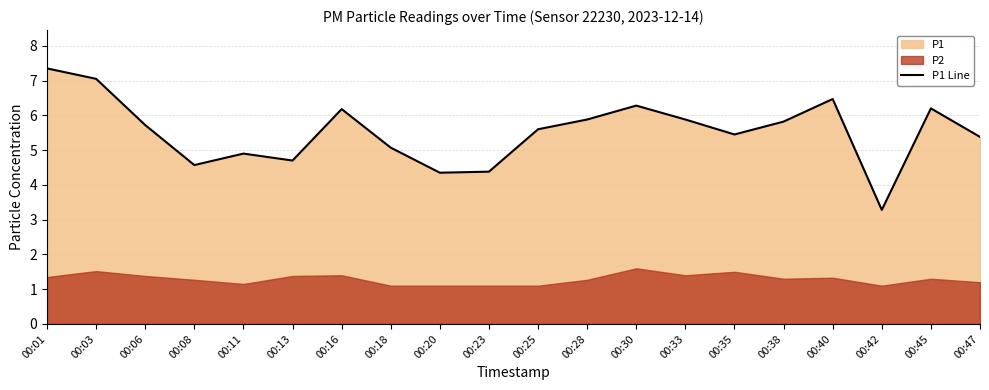

List the labels in order of value, largest first.

00:01, 00:03, 00:40, 00:30, 00:45, 00:16, 00:28, 00:33, 00:38, 00:06, 00:25, 00:35, 00:47, 00:18, 00:11, 00:13, 00:08, 00:23, 00:20, 00:42